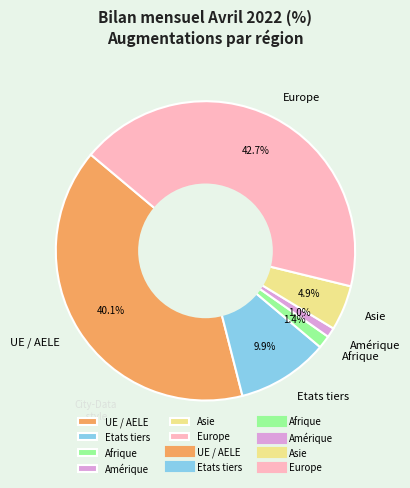

The Amérique slice represents 11% of the pie. True or false?

False